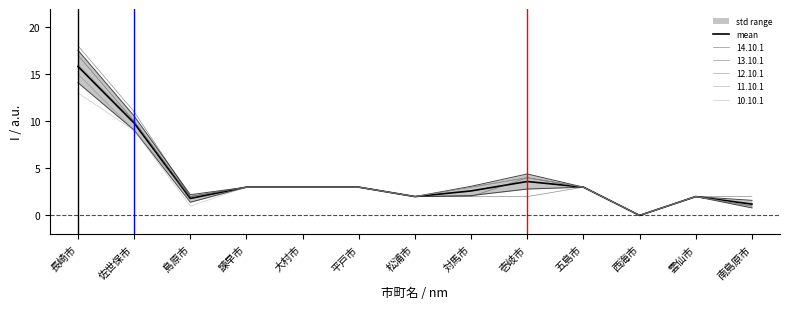

List the labels in order of value, smallest first.

西海市, 南島原市, 島原市, 松浦市, 雲仙市, 対馬市, 諫早市, 大村市, 平戸市, 五島市, 壱岐市, 佐世保市, 長崎市